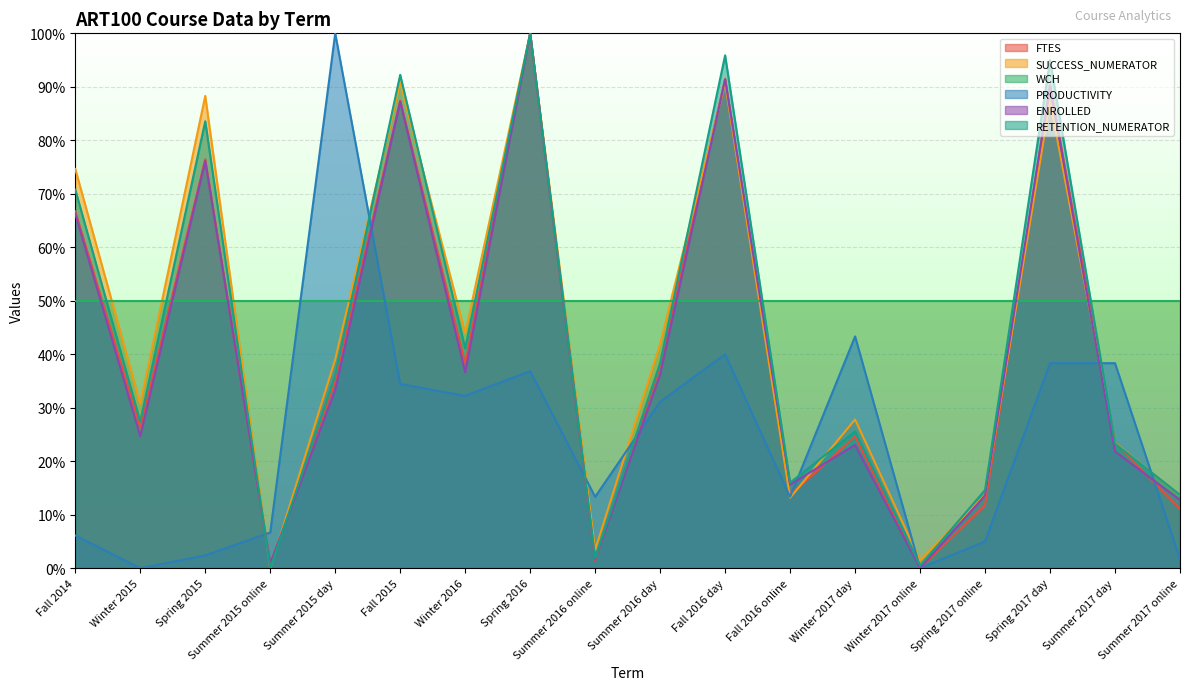

At which label does SUCCESS_NUMERATOR reach its minimum?

Summer 2015 online